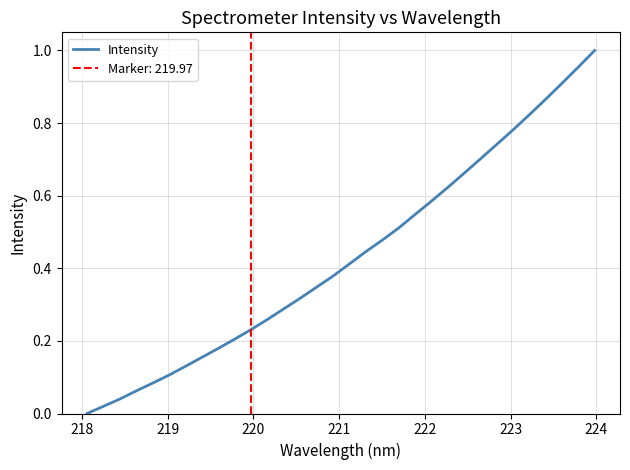

Does the chart have visible grid lines?

Yes